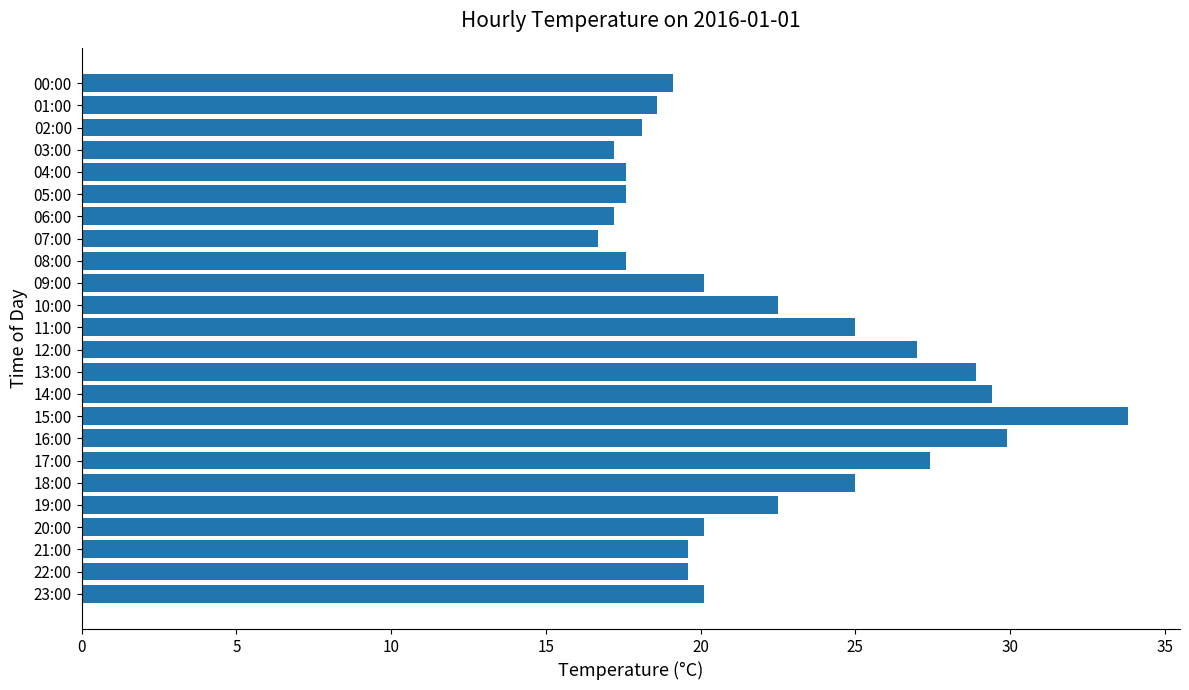

What is the change in value from 02:00 to 12:00?

+8.9